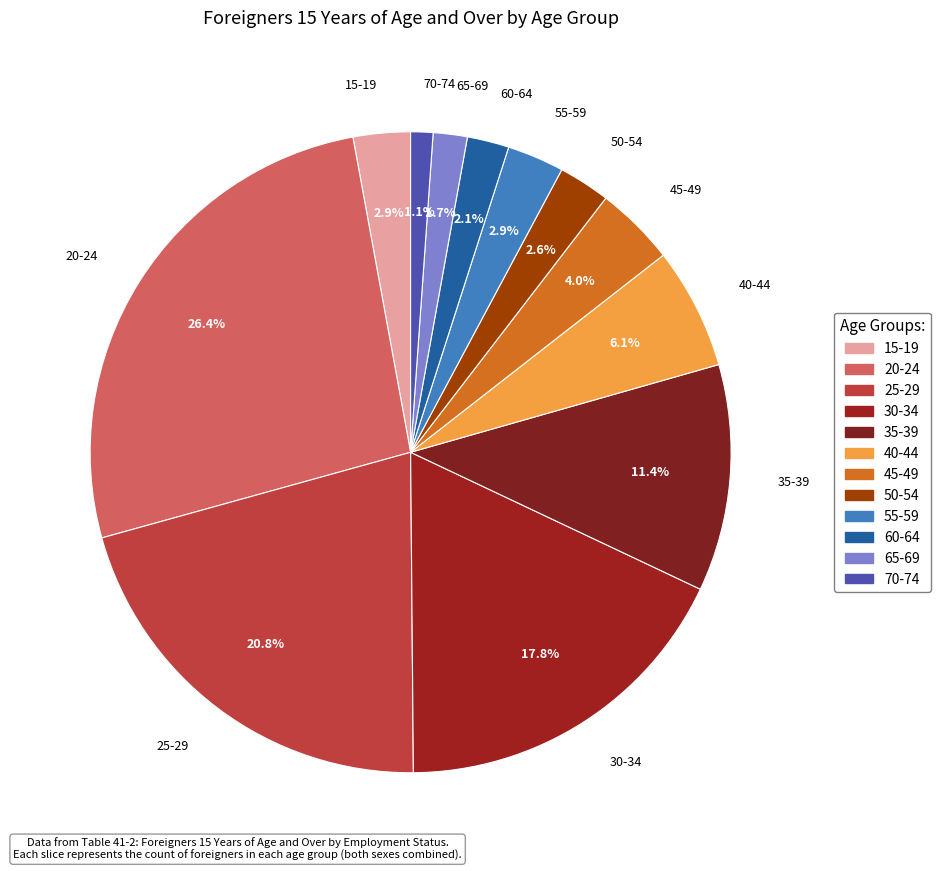

To the nearest percent, what percentage of the pie is 40-44?

6%